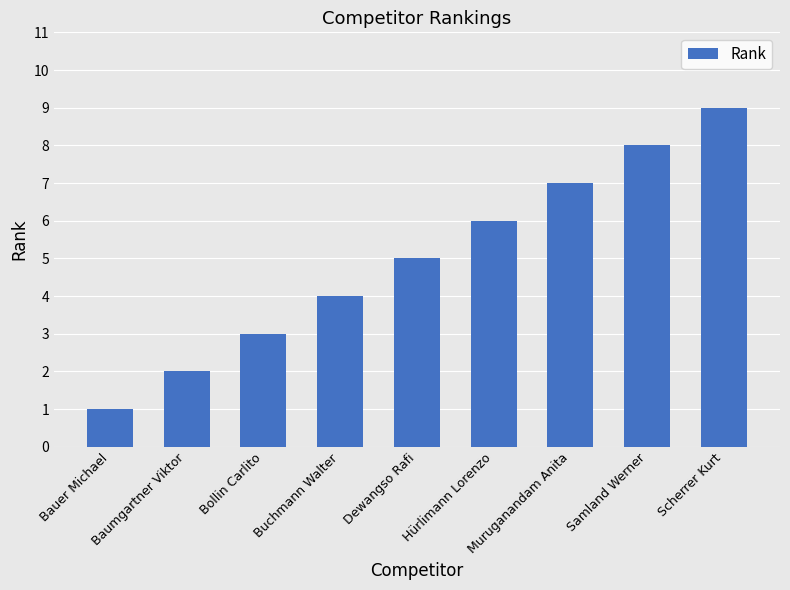

What is the maximum value shown in the chart?

9